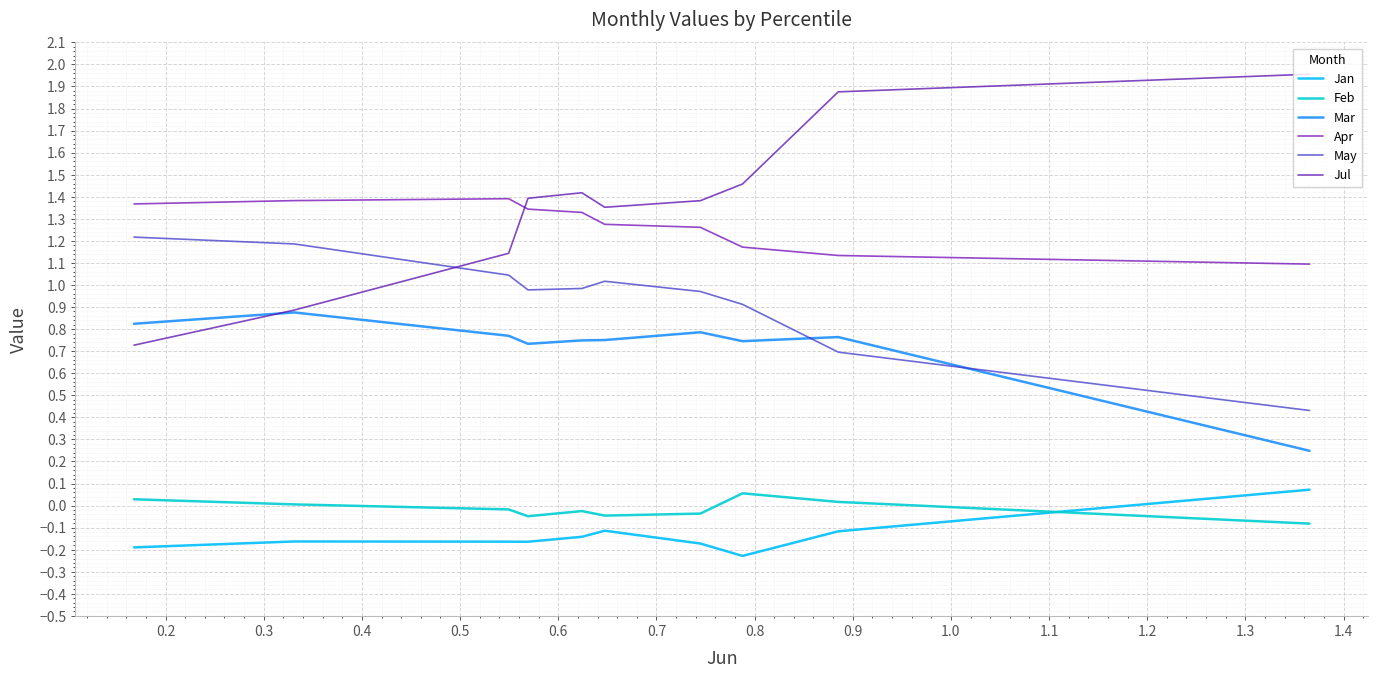

What is the approximate value of Jul at 0.4?

1.4